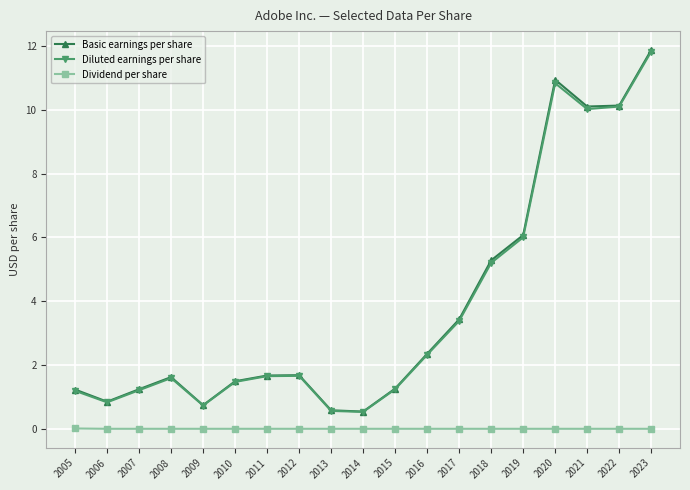

The Diluted earnings per share series shows 10.8 at 2020. True or false?

True